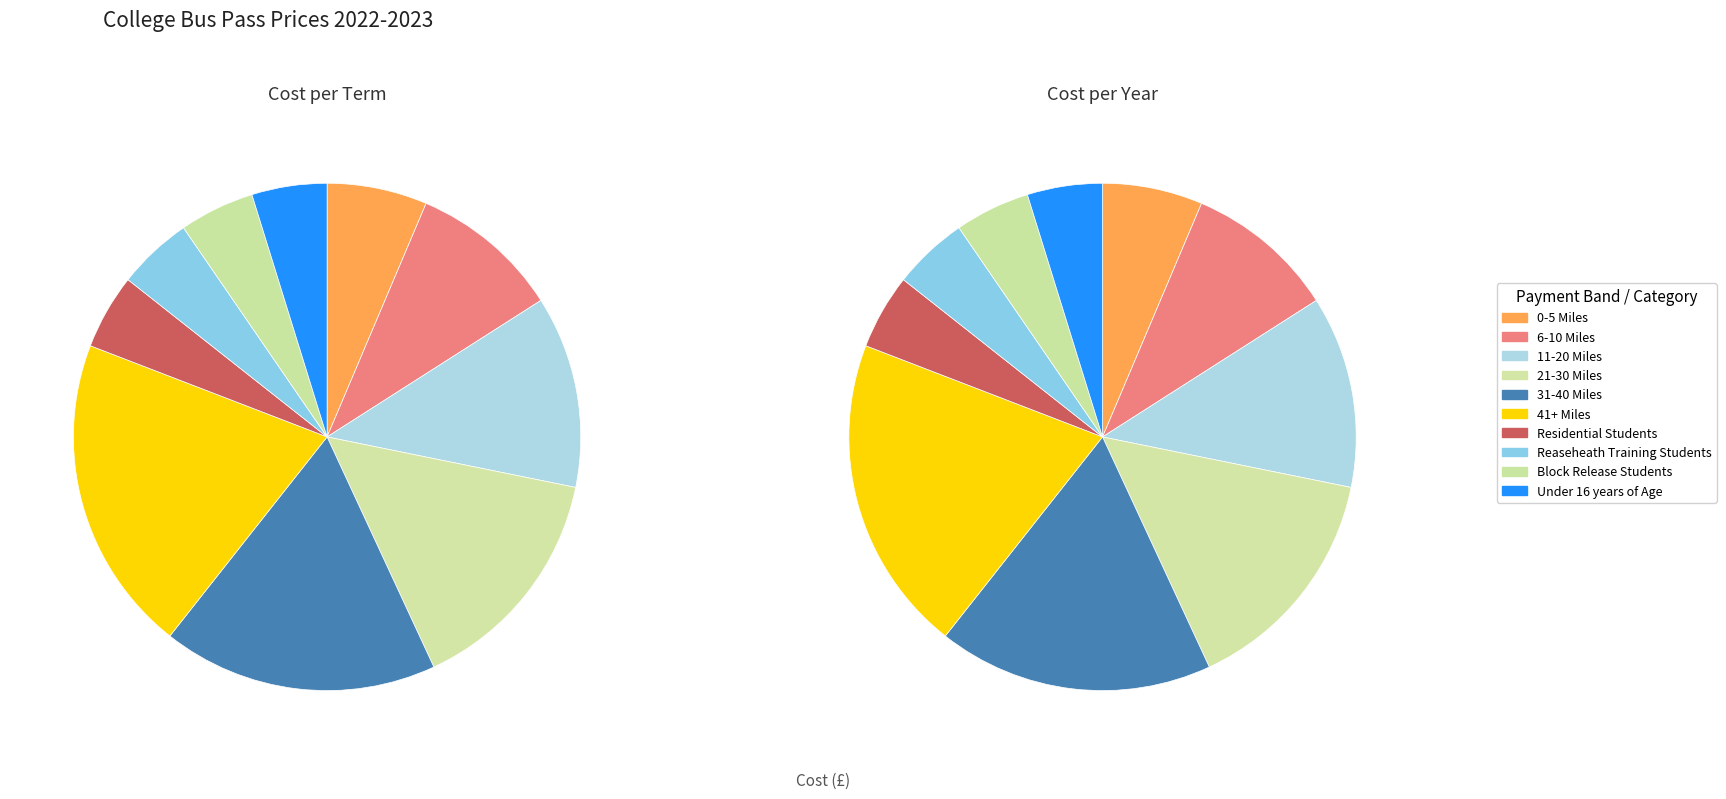

Is there a majority slice in this chart?

No